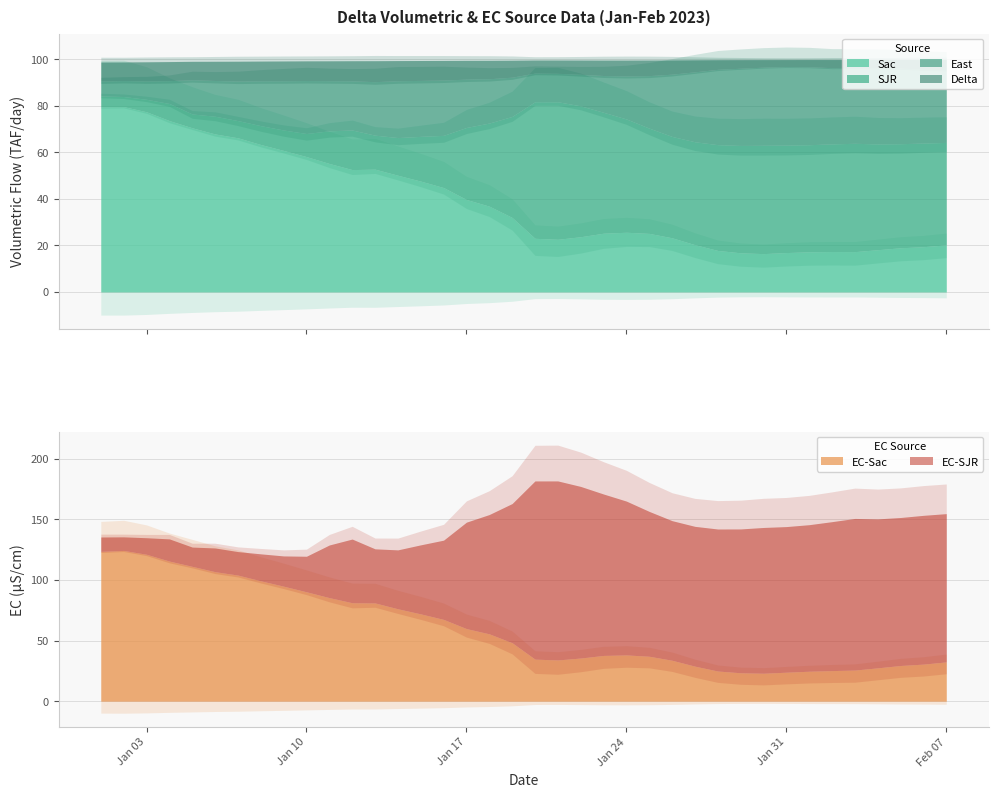

In East, how many points are lower than both neighbors (excluding endpoints)?

3